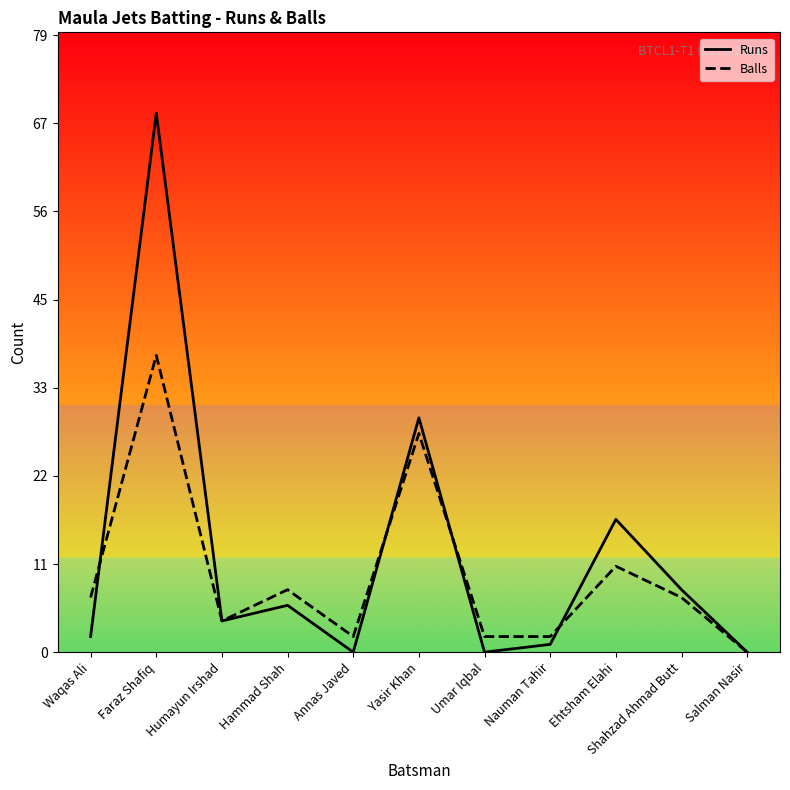

Is the value of Balls at Waqas Ali greater than the value of Runs at Salman Nasir?

Yes